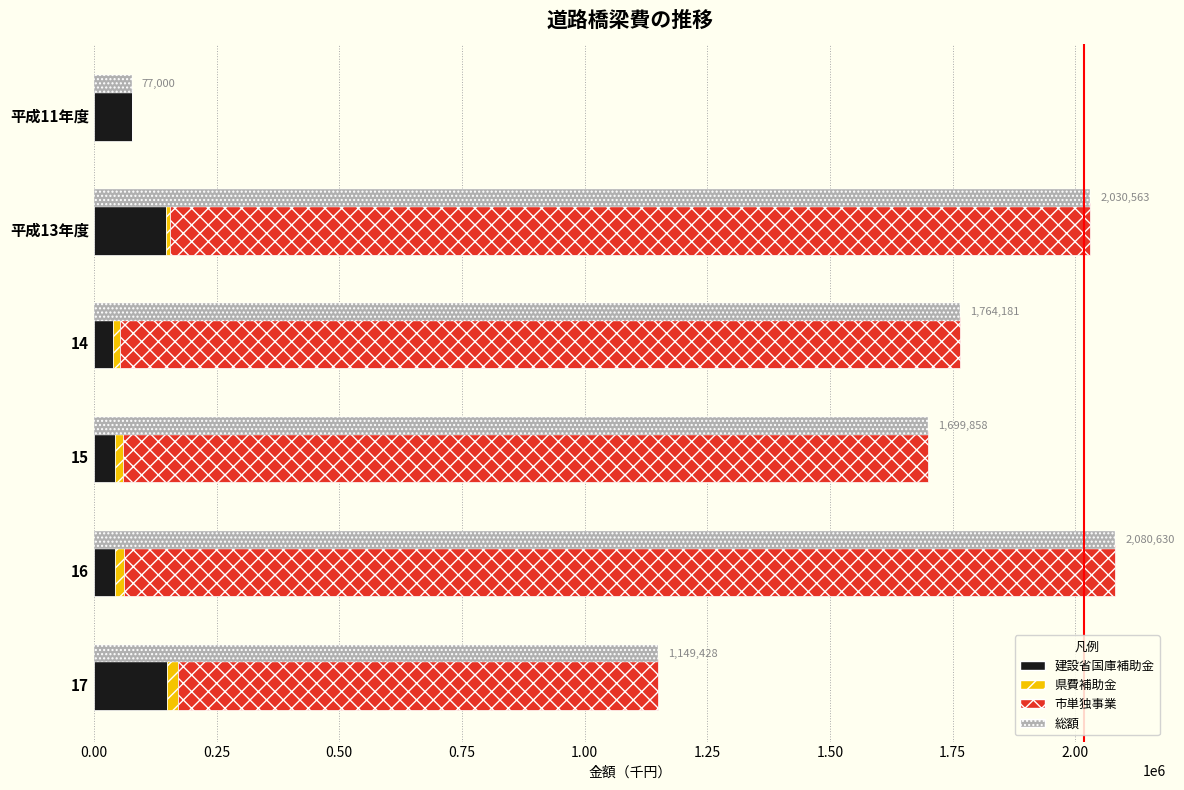

How many values in the 建設省国庫補助金 series exceed 77000?

2